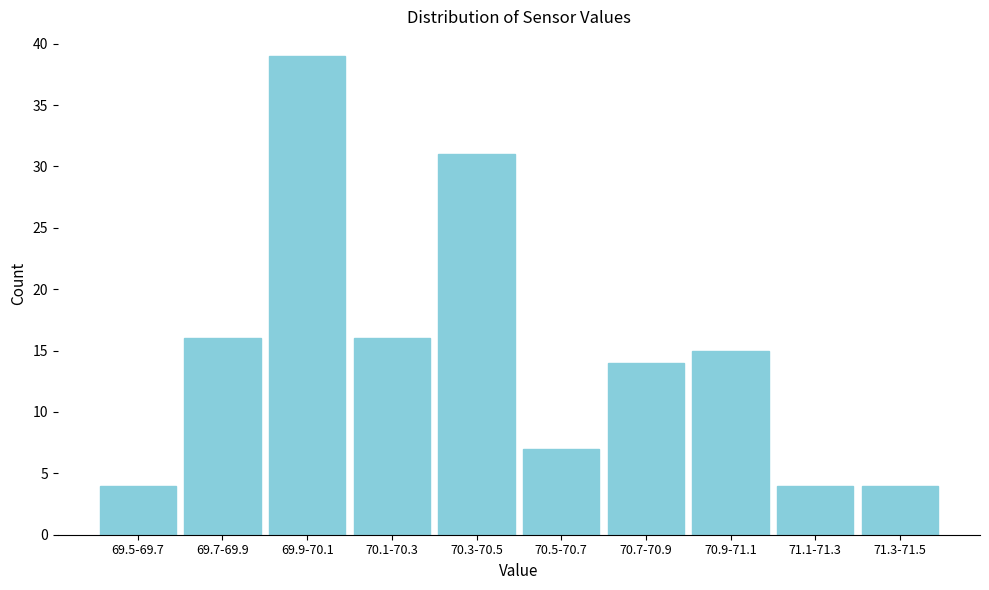

Reading left to right, extract all data points from this chart.

4	16	39	16	31	7	14	15	4	4